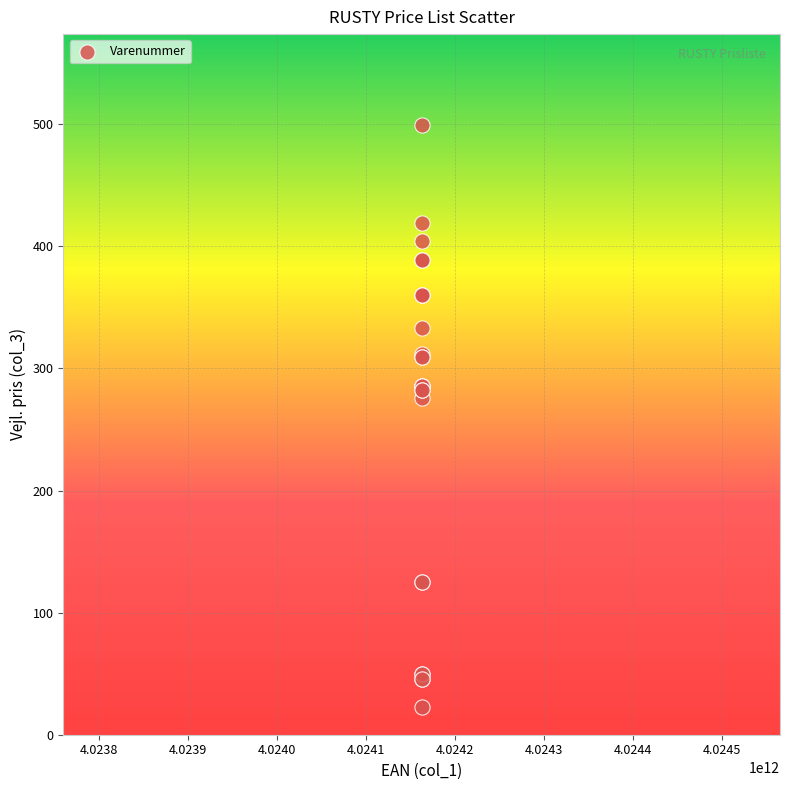

What Y value in the scatter plot is closest to 261?

276.0